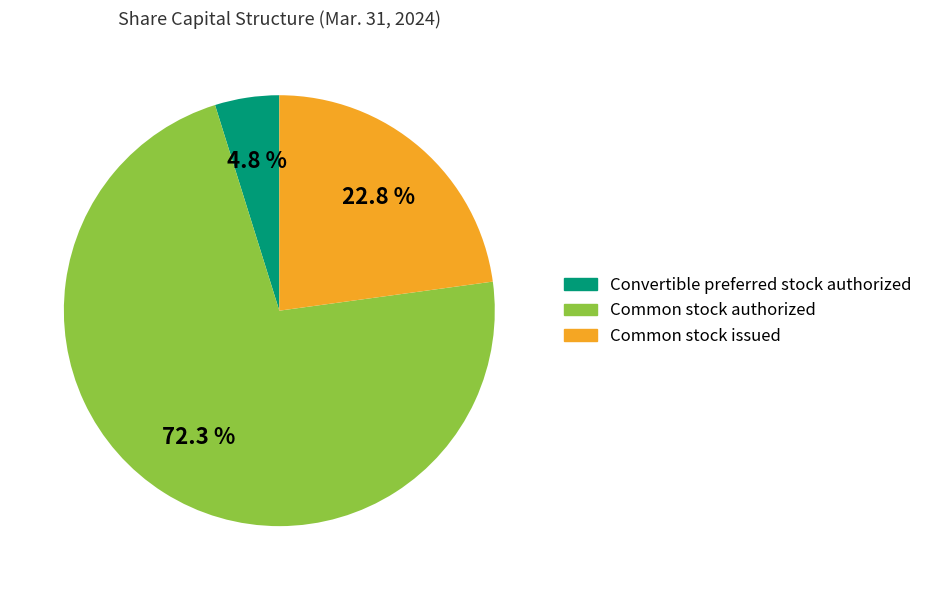

Is there any slice that represents more than half of the pie?

Yes